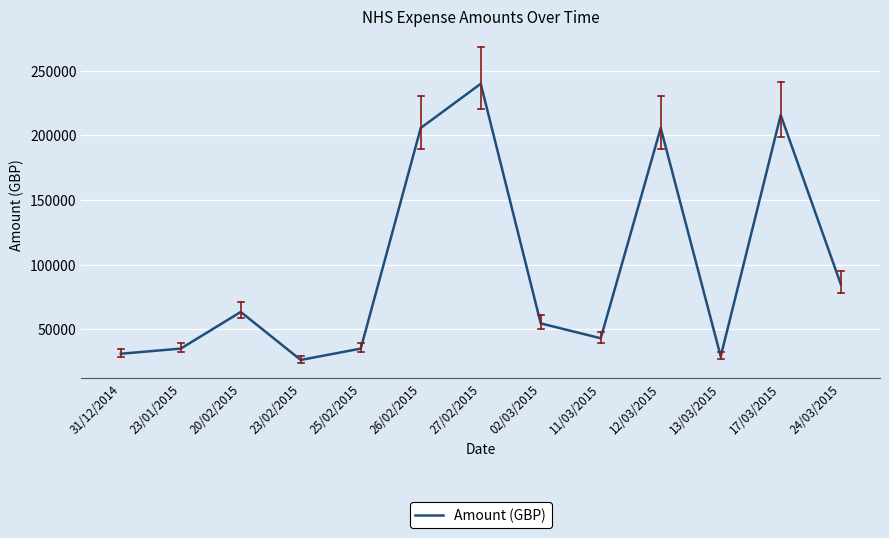

Does the chart have visible grid lines?

Yes